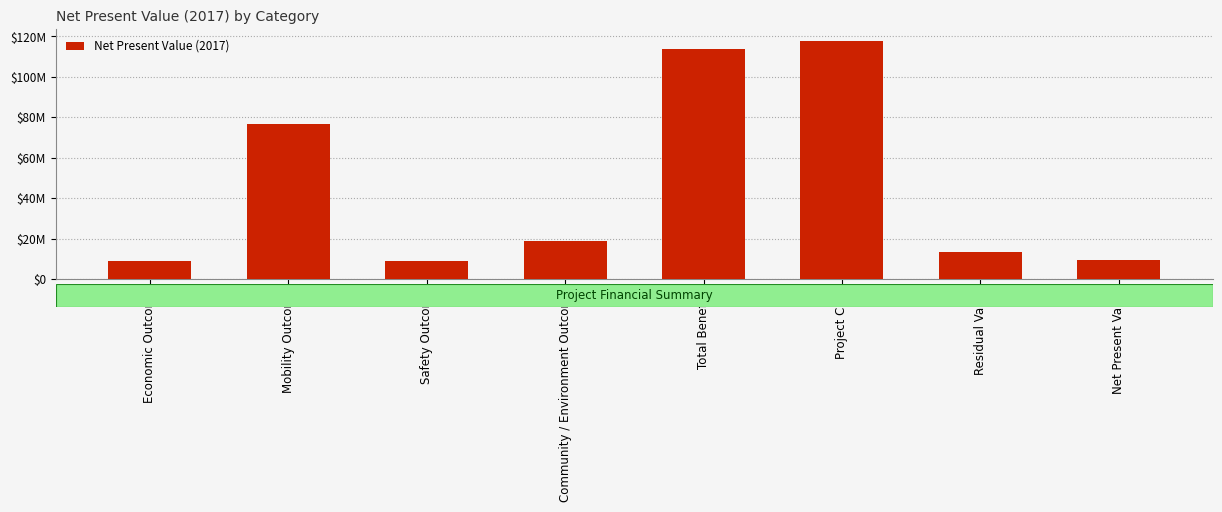

Does the chart contain any negative values?

No